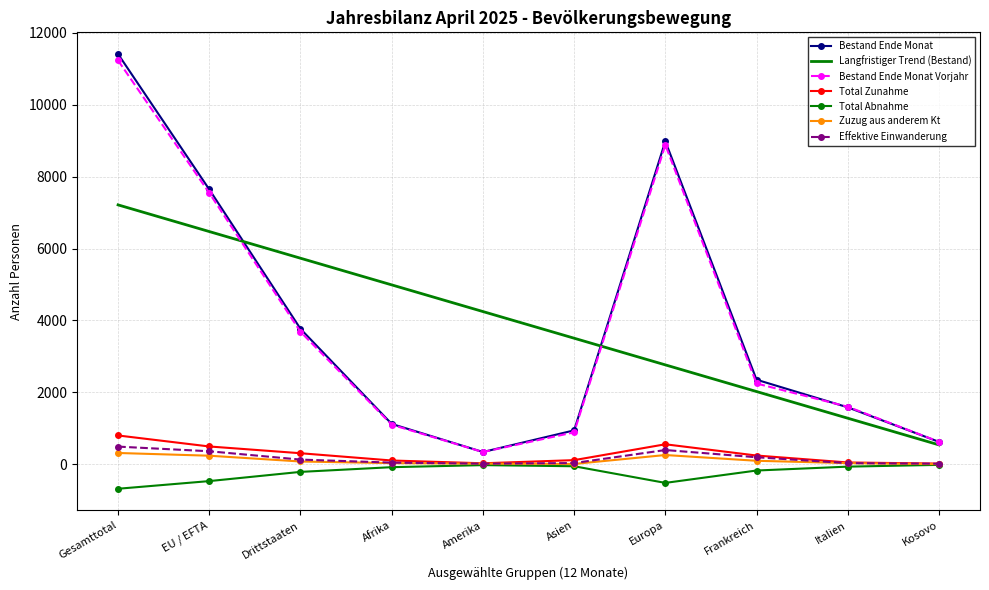

Which category has the highest value across all series?

Gesamttotal